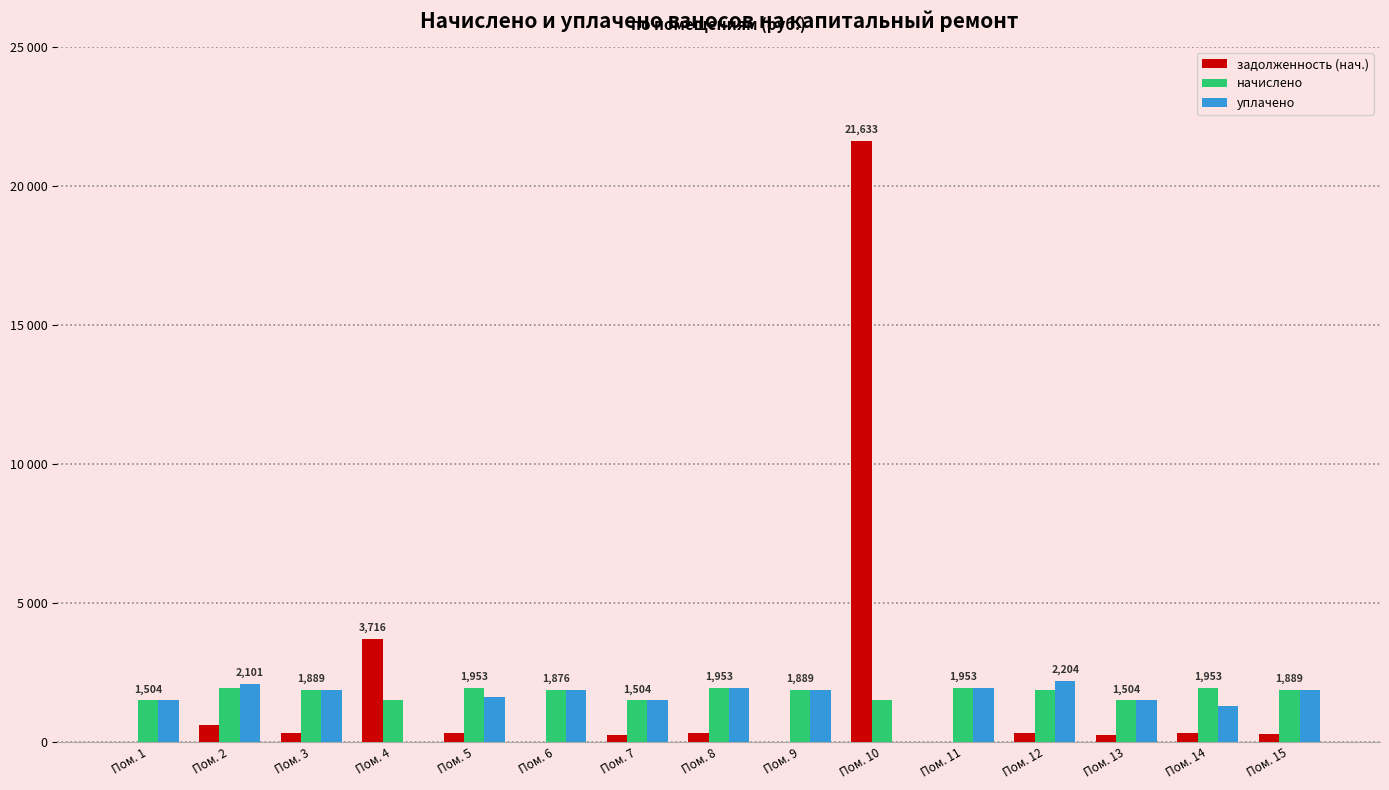

The value of задолженность (нач.) at Пом. 6 is 0.0. True or false?

True